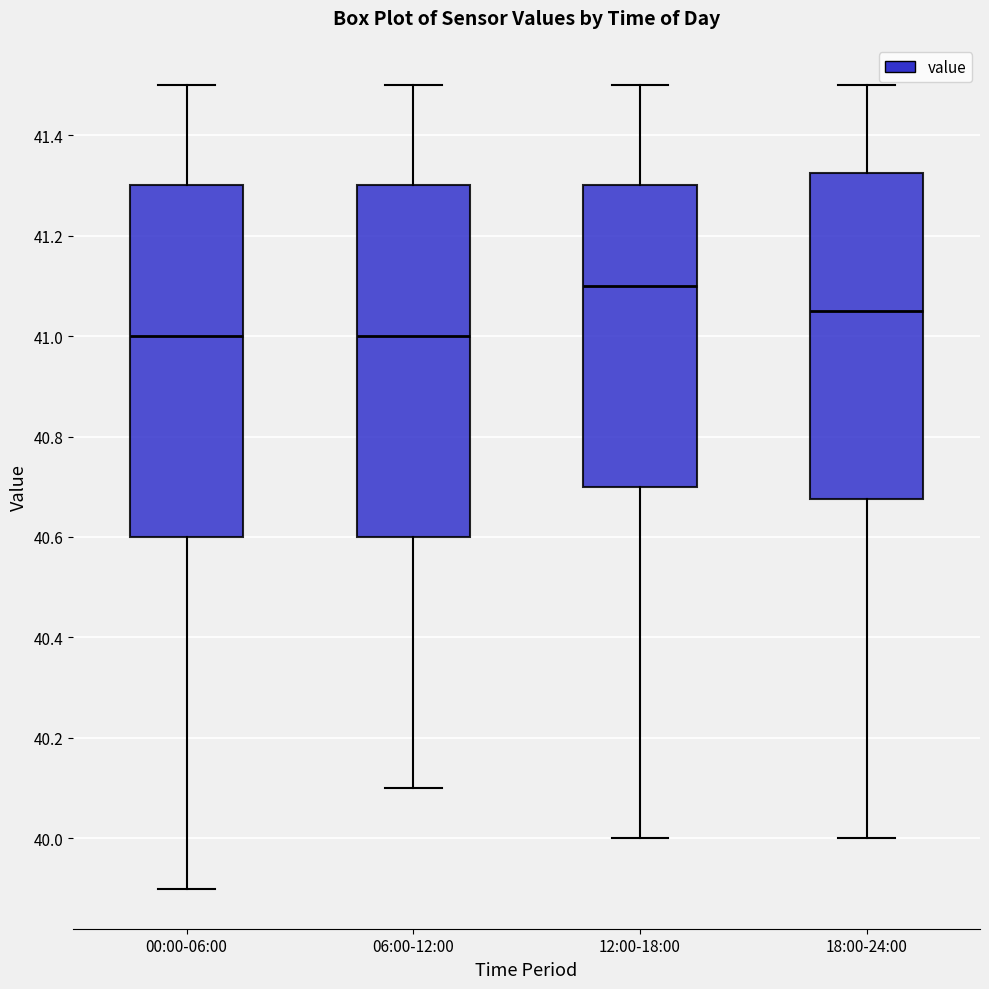

Which box has the highest median line?

12:00-18:00